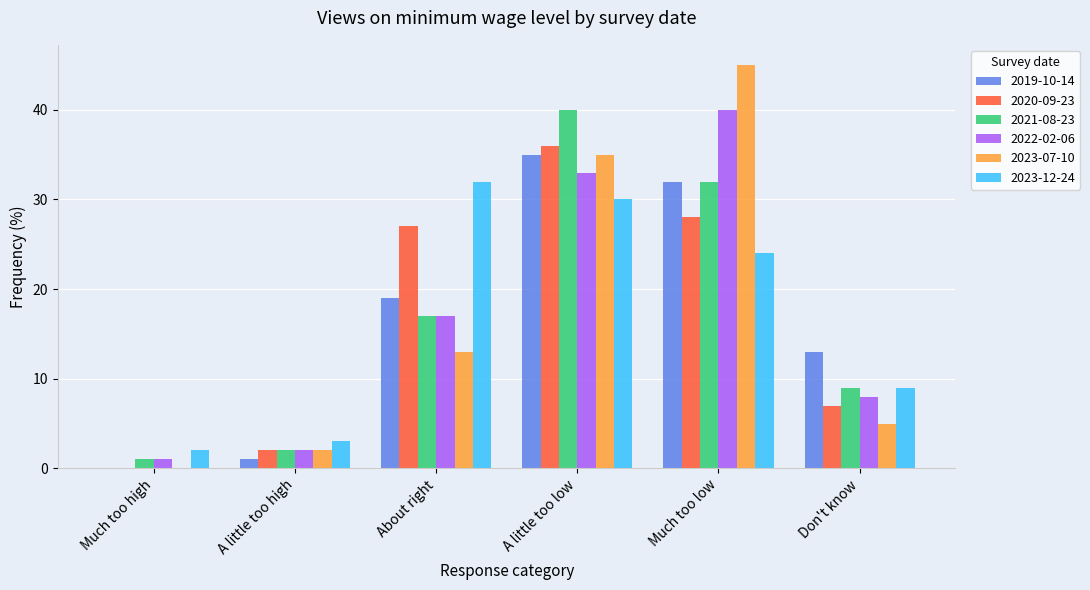

What is the total value across all series at Much too high?

4.0